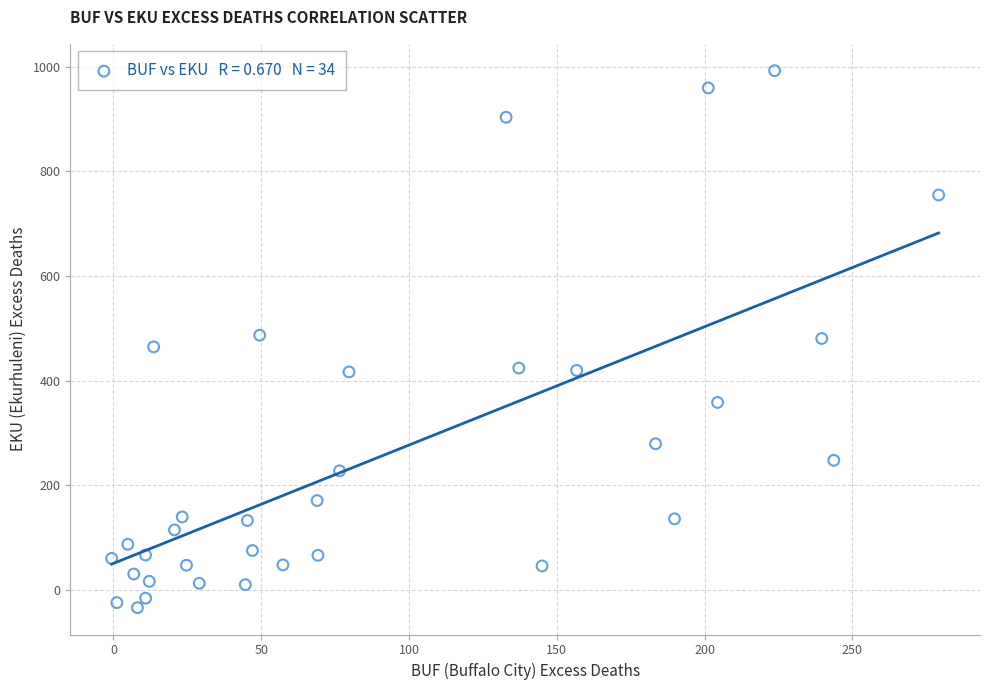

What is the range of Y values (max minus min)?

1027.2